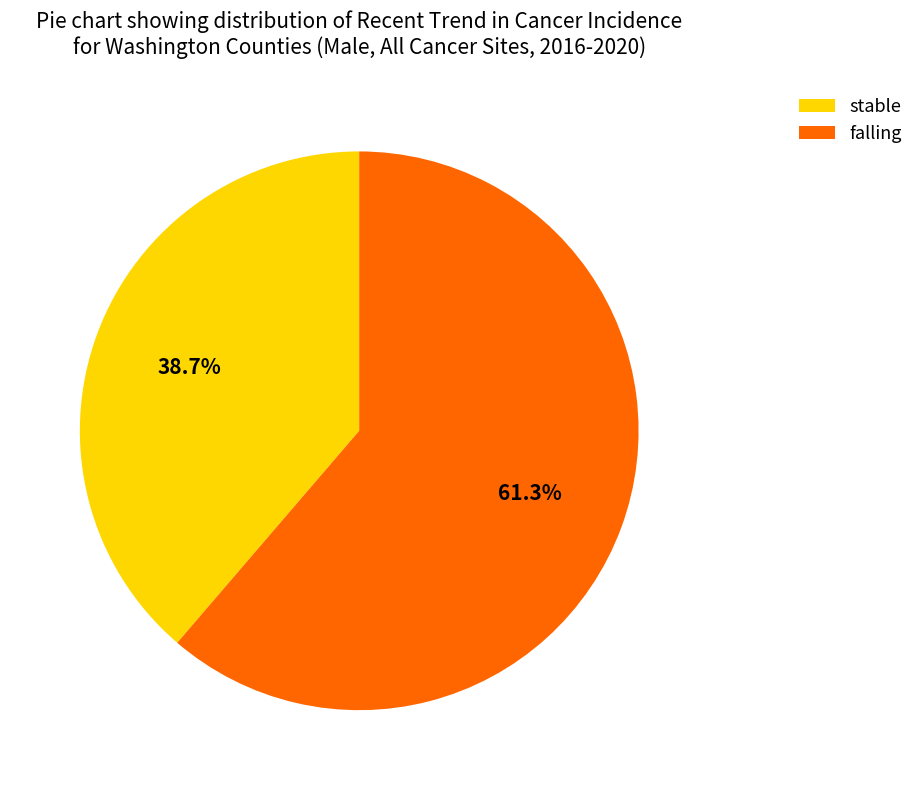

Rank the categories by value from highest to lowest.

falling, stable